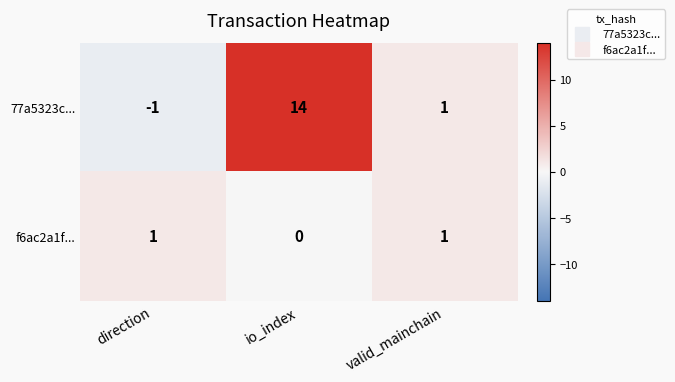

What is the greatest value displayed?

14